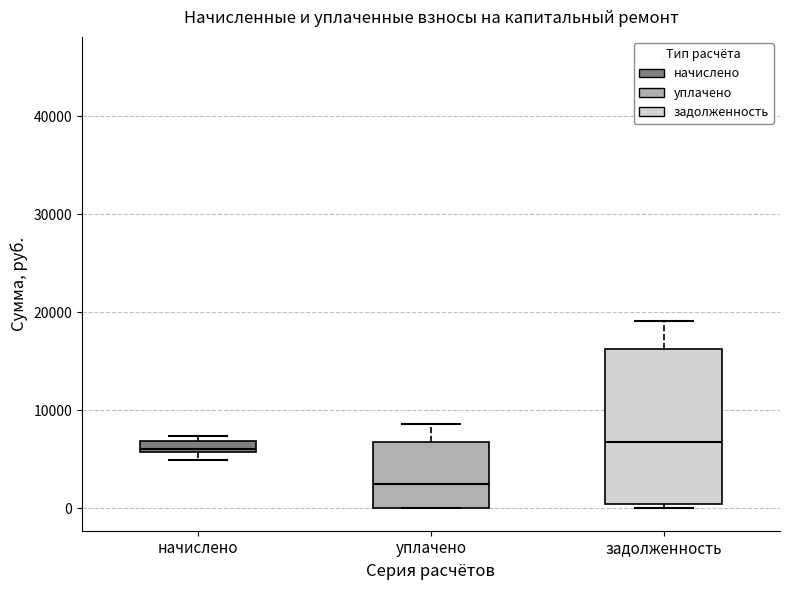

Where is the upper edge of the box for задолженность on the y-axis? The values are not printed on the chart, so give them approximately, as read against the axis.

16000